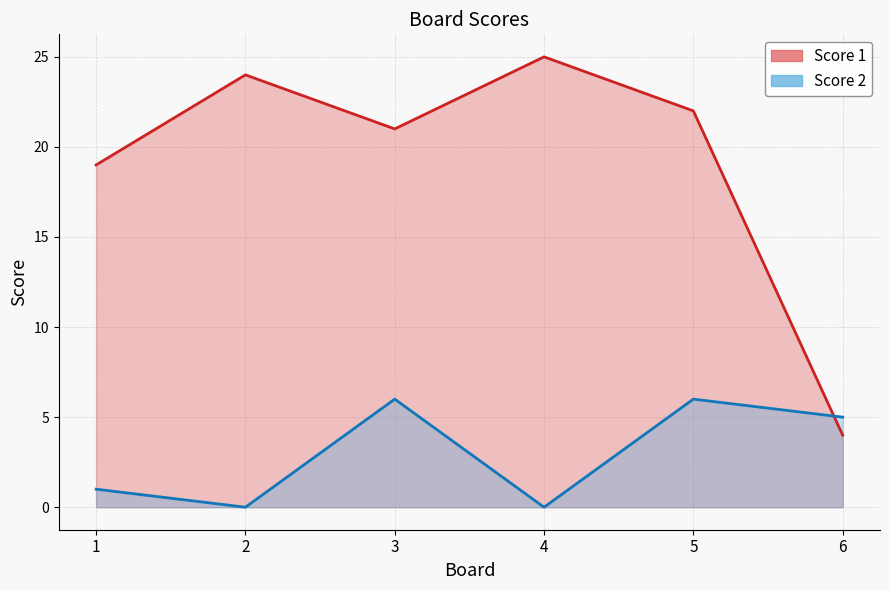

What is the difference between the maximum and minimum values in the Score 1 series?

21